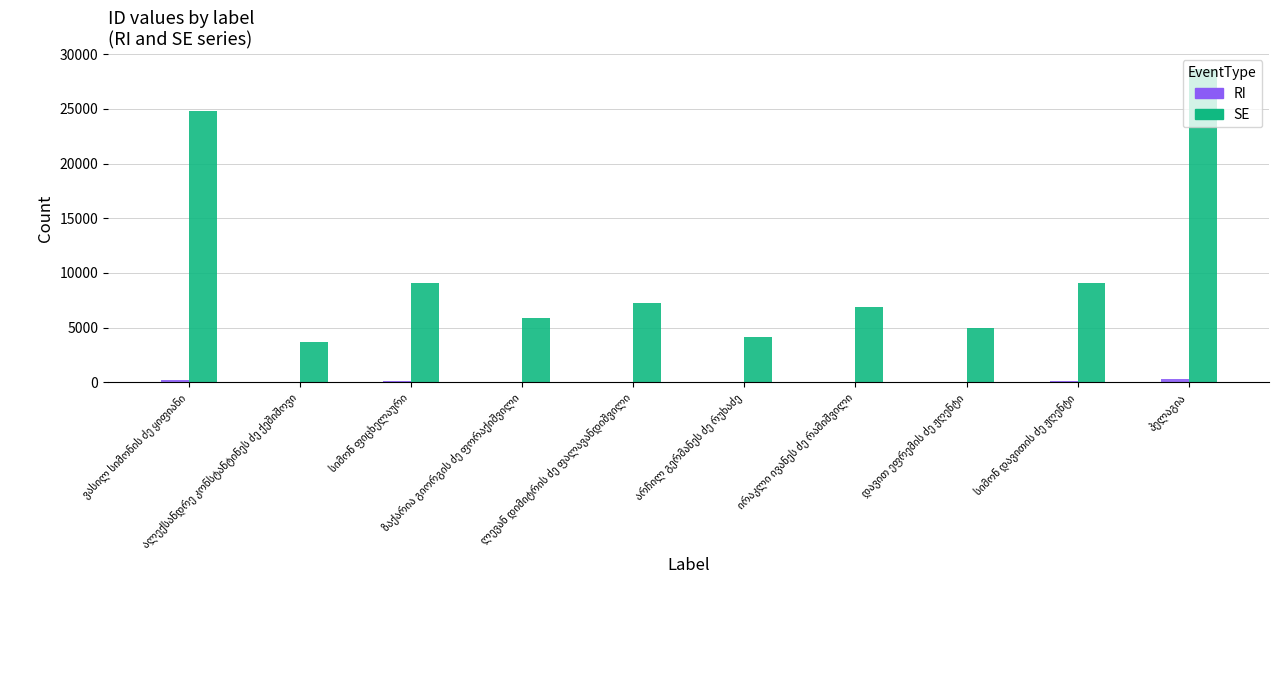

What is the maximum value for SE?

28631